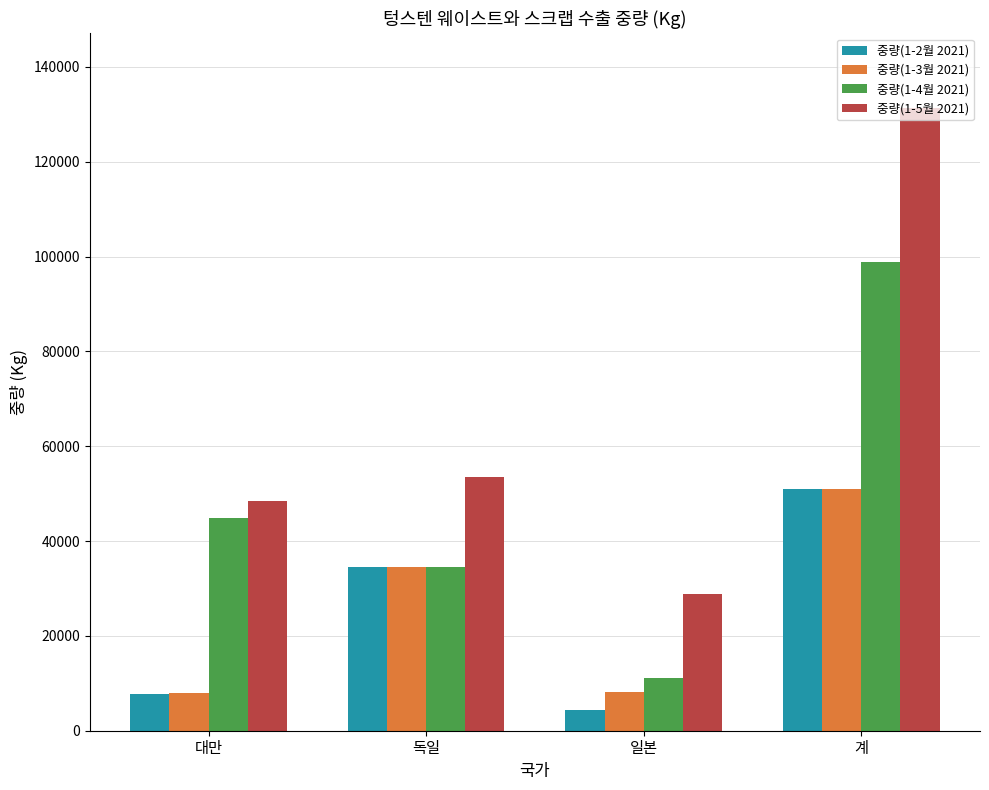

How many values in the 중량(1-4월 2021) series are below 44764?

2